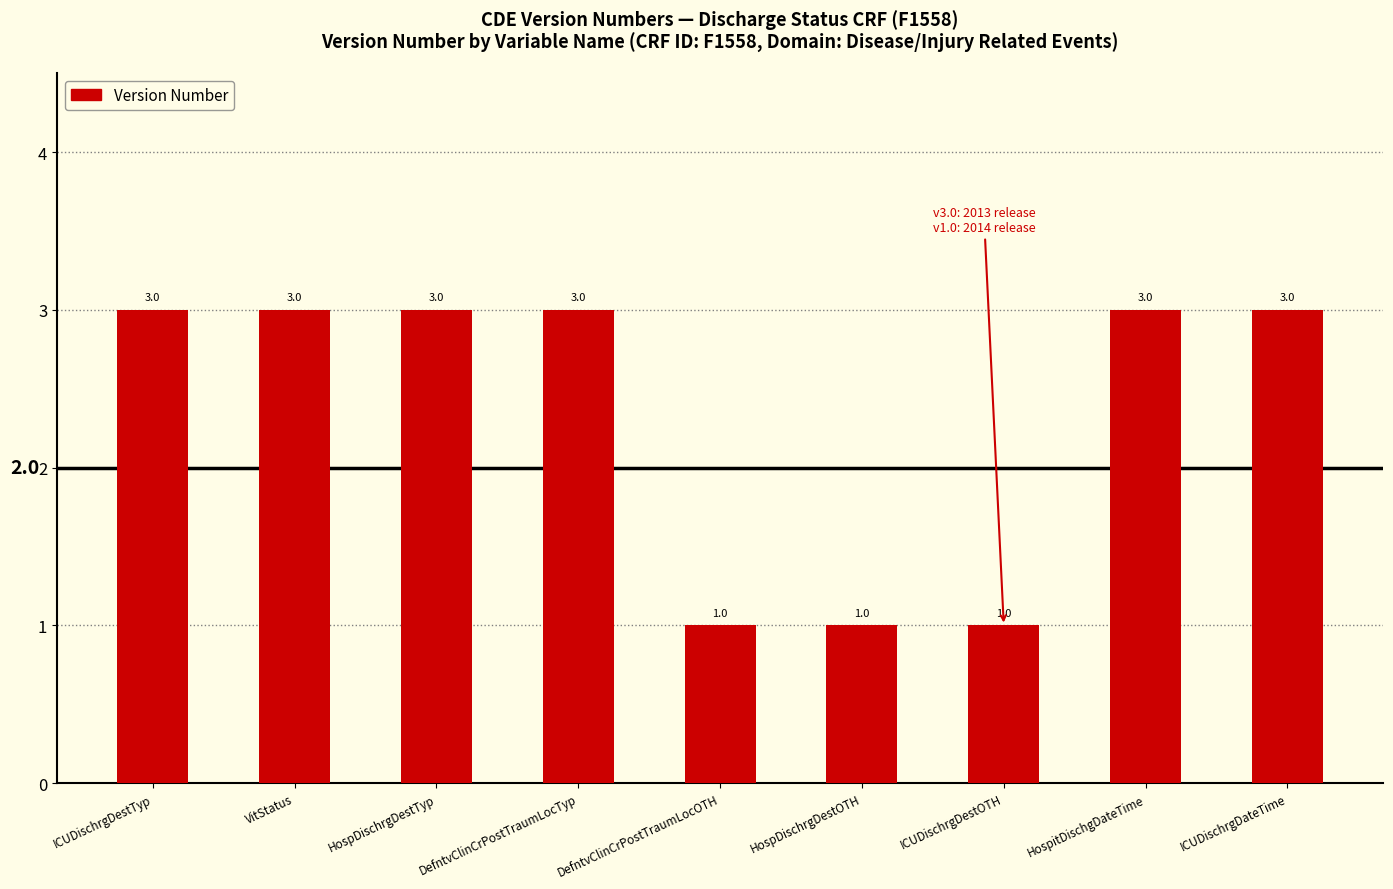

Are the bars grouped side by side (vs. stacked)?

No